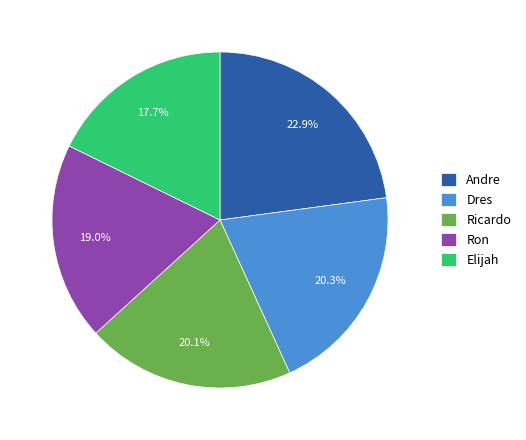

Approximately how many times larger is the value at Elijah compared to Andre?

0.8